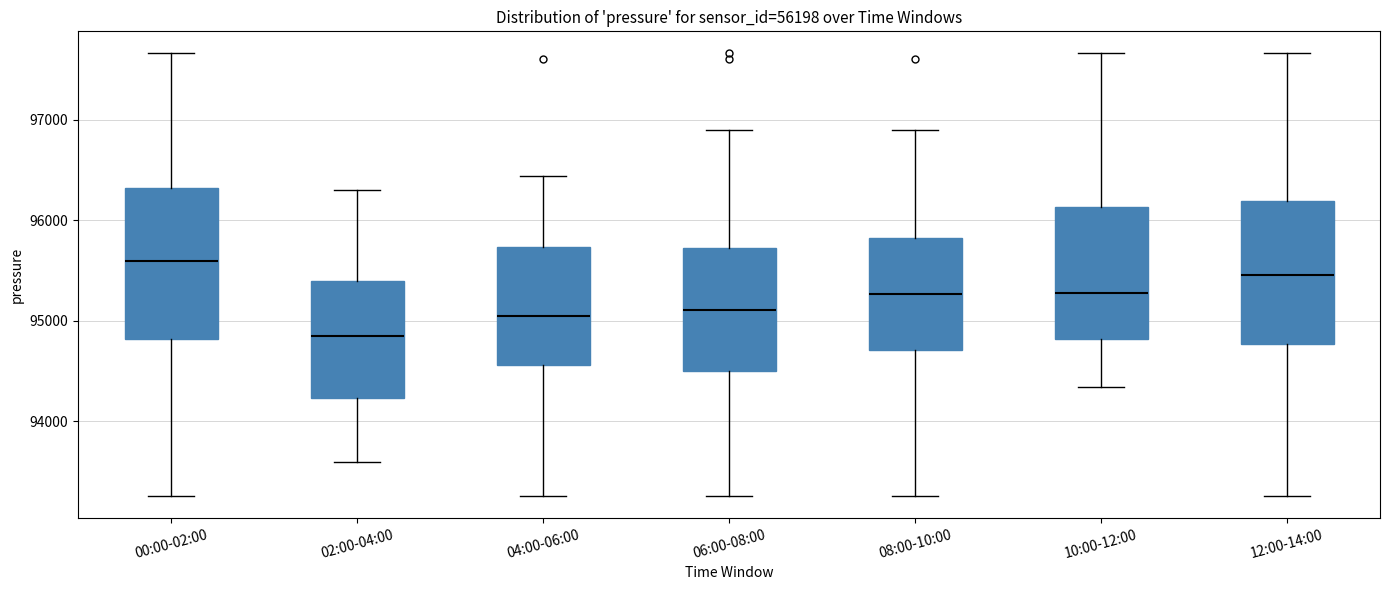

Reading left to right, transcribe this box plot: for each box, give where its median line is, the range the box spans, and where its two whiskers end, as read against the y-axis. The values are not printed on the chart, so give them approximately, as read against the axis.

00:00-02:00: median 95600, box 94800 to 96300, whiskers 93300 to 97700
02:00-04:00: median 94900, box 94200 to 95400, whiskers 93600 to 96300
04:00-06:00: median 95100, box 94600 to 95700, whiskers 93300 to 96400
06:00-08:00: median 95100, box 94500 to 95700, whiskers 93300 to 96900
08:00-10:00: median 95300, box 94700 to 95800, whiskers 93300 to 96900
10:00-12:00: median 95300, box 94800 to 96100, whiskers 94300 to 97700
12:00-14:00: median 95500, box 94800 to 96200, whiskers 93300 to 97700